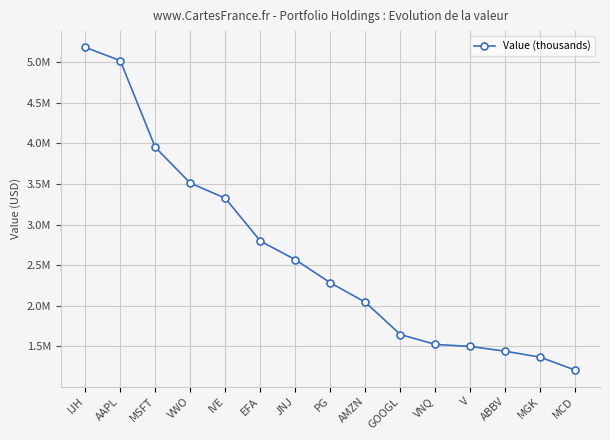

Is this an area chart (filled region under the line)?

No